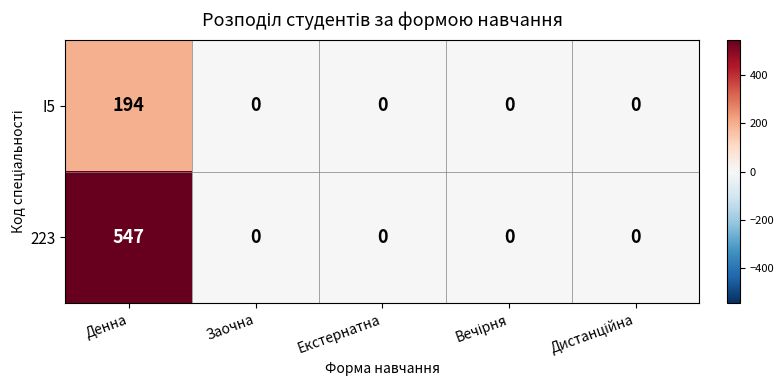

List the series in order of their peak value, lowest first.

I5, 223